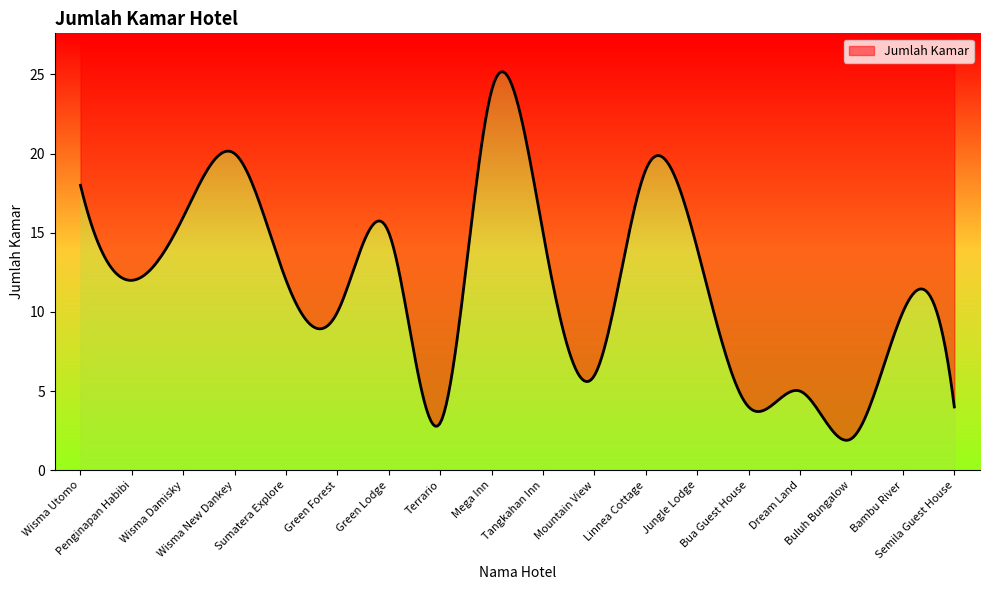

How many data points are above 12?

8